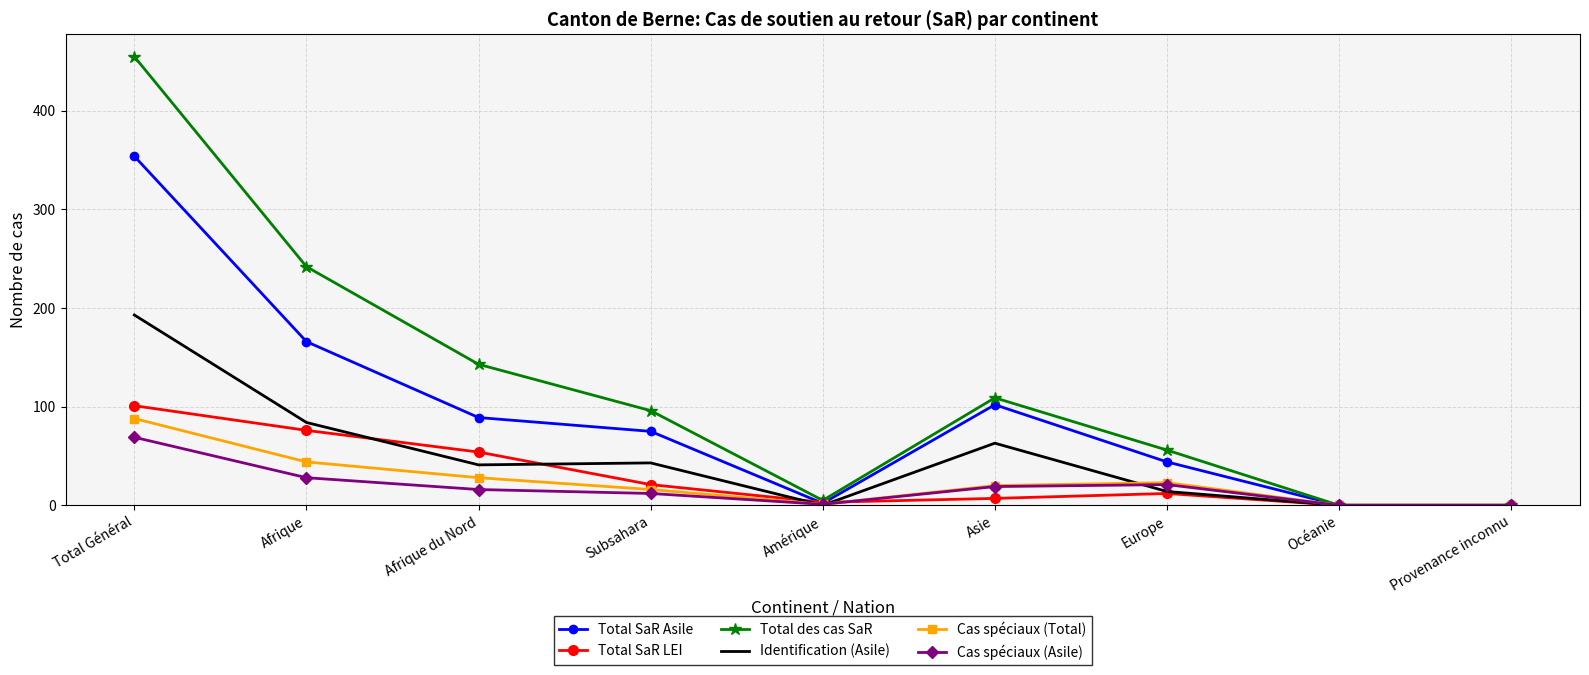

The value of Cas spéciaux (Total) at Provenance inconnu is -40. True or false?

False